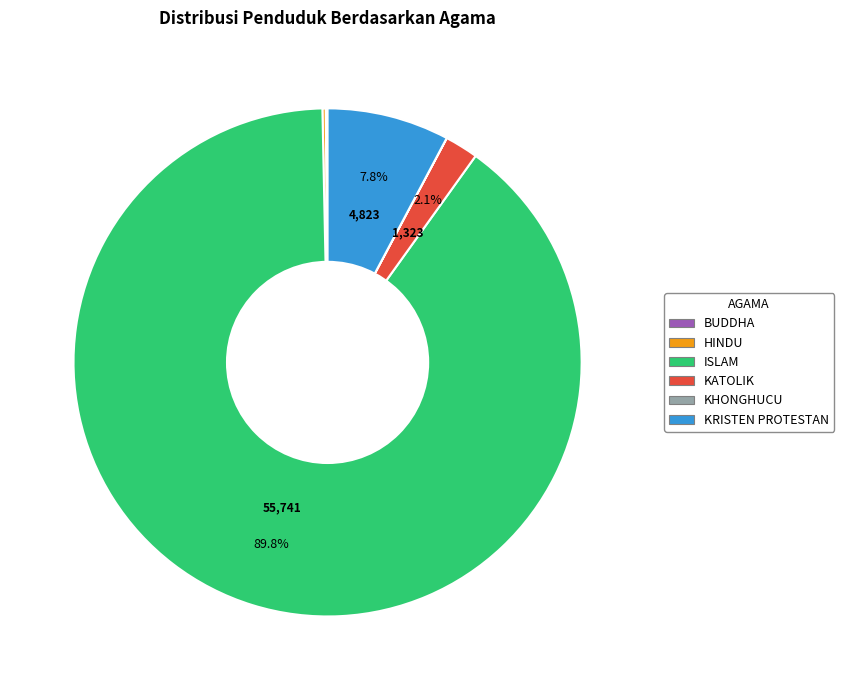

Which slice is the largest?

ISLAM